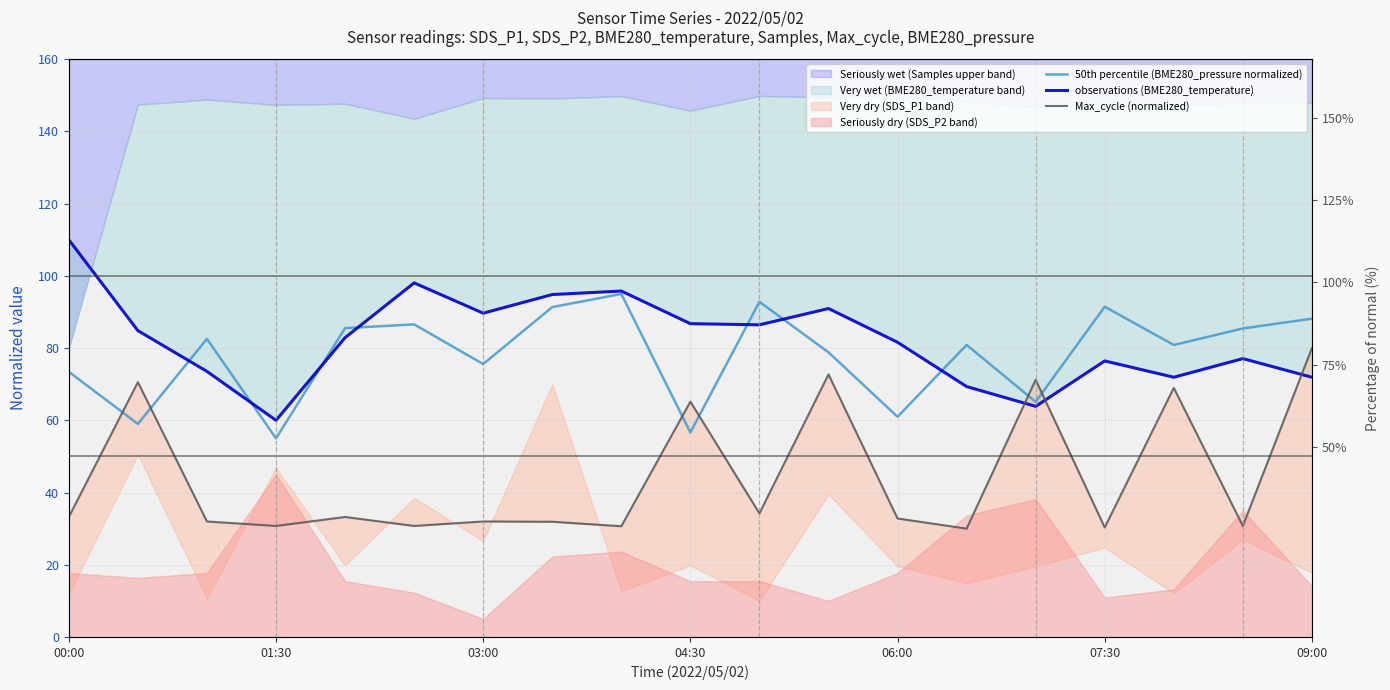

Which series has the widest spread of values?

observations (BME280_temperature)